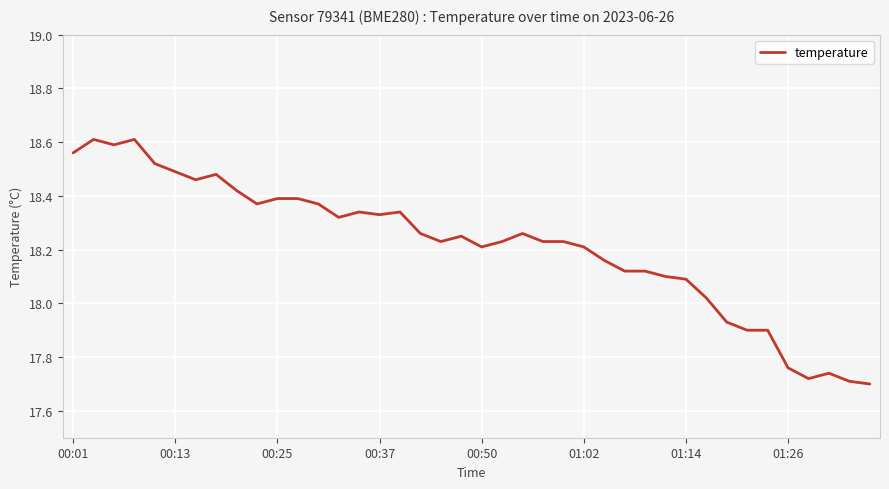

What is the difference between the maximum and minimum values?

0.9